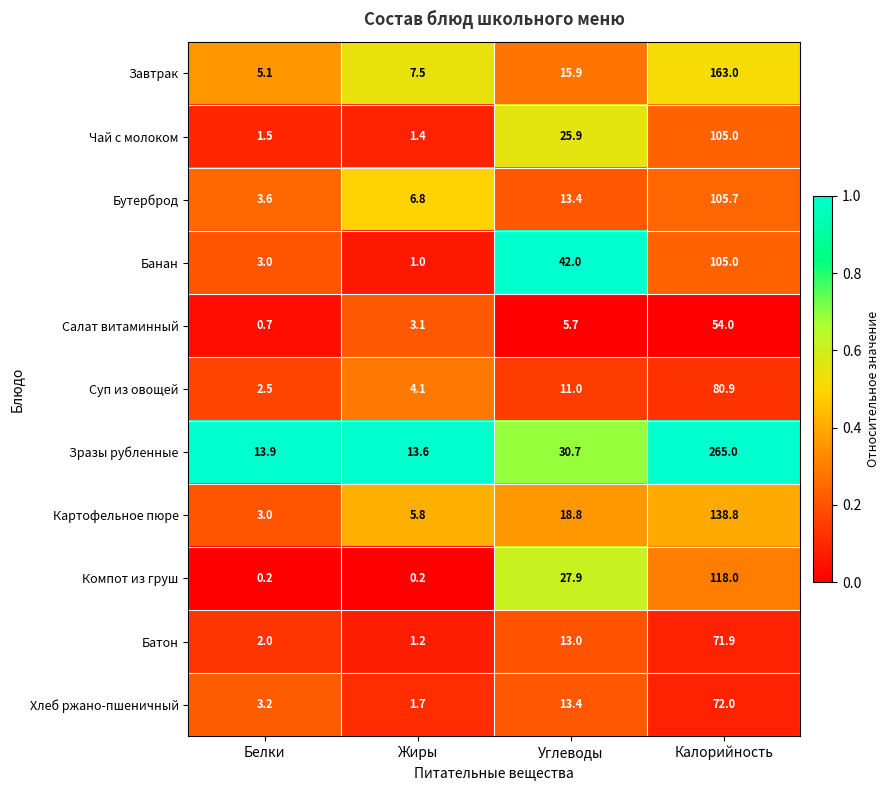

Which category has the highest value in the Хлеб ржано-пшеничный series?

Калорийность